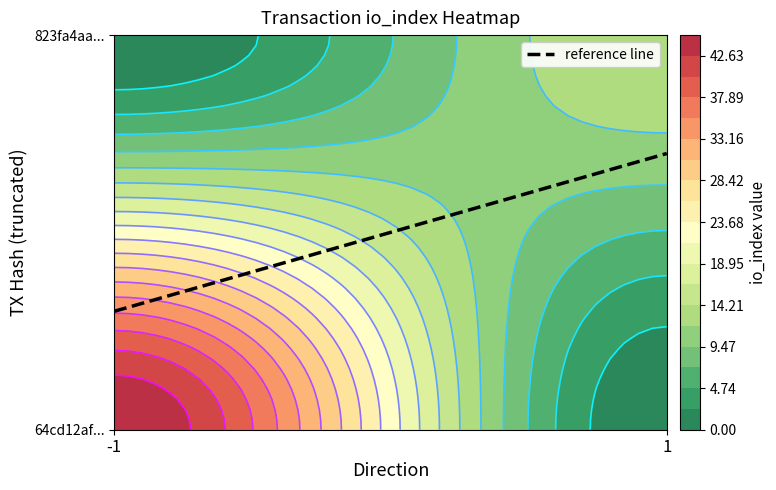

What is the sum of all 64cd12afa0fd1f0f09128e9ab7c6ca36e4082b6 values?

44